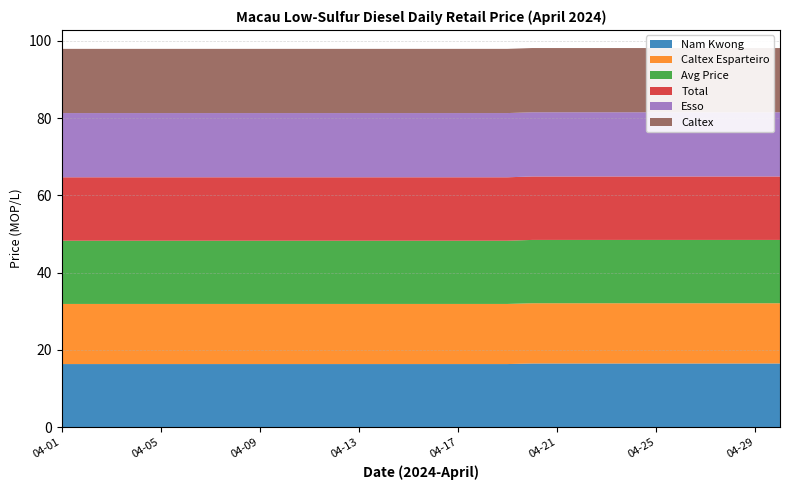

Reading left to right, what are all the values shown in this chart?

Nam Kwong: 16.3	16.3	16.3	16.3	16.3	16.3	16.3	16.3	16.3	16.3	16.3	16.3	16.3	16.3	16.3	16.3	16.3	16.3	16.3	16.5	16.5	16.5	16.5	16.5	16.5	16.5	16.5	16.5	16.5	16.5
Caltex Esparteiro: 15.6	15.6	15.6	15.6	15.6	15.6	15.6	15.6	15.6	15.6	15.6	15.6	15.6	15.6	15.6	15.6	15.6	15.6	15.6	15.6	15.6	15.6	15.6	15.6	15.6	15.6	15.6	15.6	15.6	15.6
Avg Price: 16.4	16.4	16.4	16.4	16.4	16.4	16.4	16.4	16.4	16.4	16.4	16.4	16.4	16.4	16.4	16.4	16.4	16.4	16.4	16.4	16.4	16.4	16.4	16.4	16.4	16.4	16.4	16.4	16.4	16.4
Total: 16.4	16.4	16.4	16.4	16.4	16.4	16.4	16.4	16.4	16.4	16.4	16.4	16.4	16.4	16.4	16.4	16.4	16.4	16.4	16.4	16.4	16.4	16.4	16.4	16.4	16.4	16.4	16.4	16.4	16.4
Esso: 16.6	16.6	16.6	16.6	16.6	16.6	16.6	16.6	16.6	16.6	16.6	16.6	16.6	16.6	16.6	16.6	16.6	16.6	16.6	16.6	16.6	16.6	16.6	16.6	16.6	16.6	16.6	16.6	16.6	16.6
Caltex: 16.6	16.6	16.6	16.6	16.6	16.6	16.6	16.6	16.6	16.6	16.6	16.6	16.6	16.6	16.6	16.6	16.6	16.6	16.6	16.6	16.6	16.6	16.6	16.6	16.6	16.6	16.6	16.6	16.6	16.6